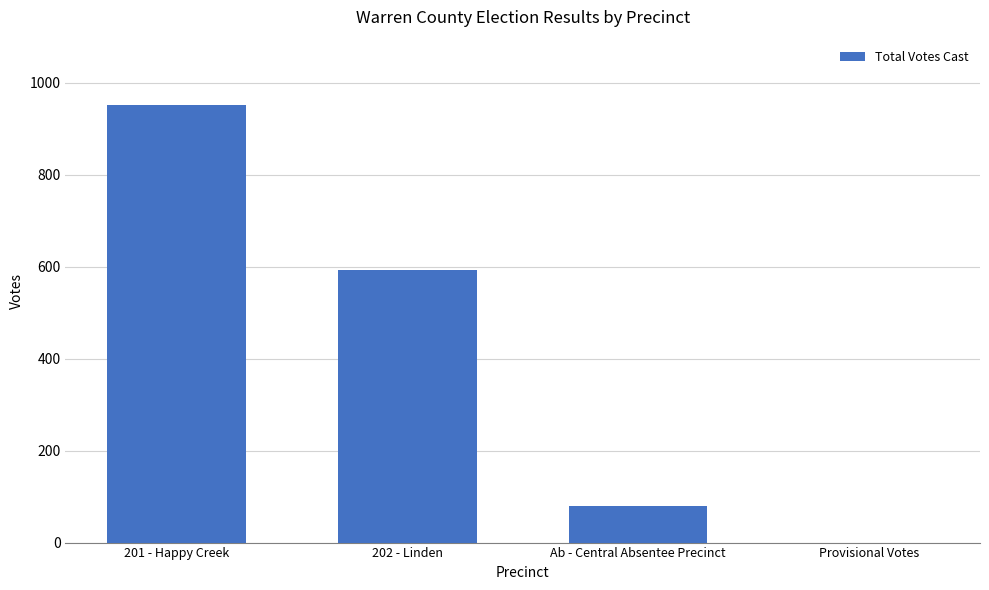

Which has a higher value, Ab - Central Absentee Precinct or 202 - Linden?

202 - Linden